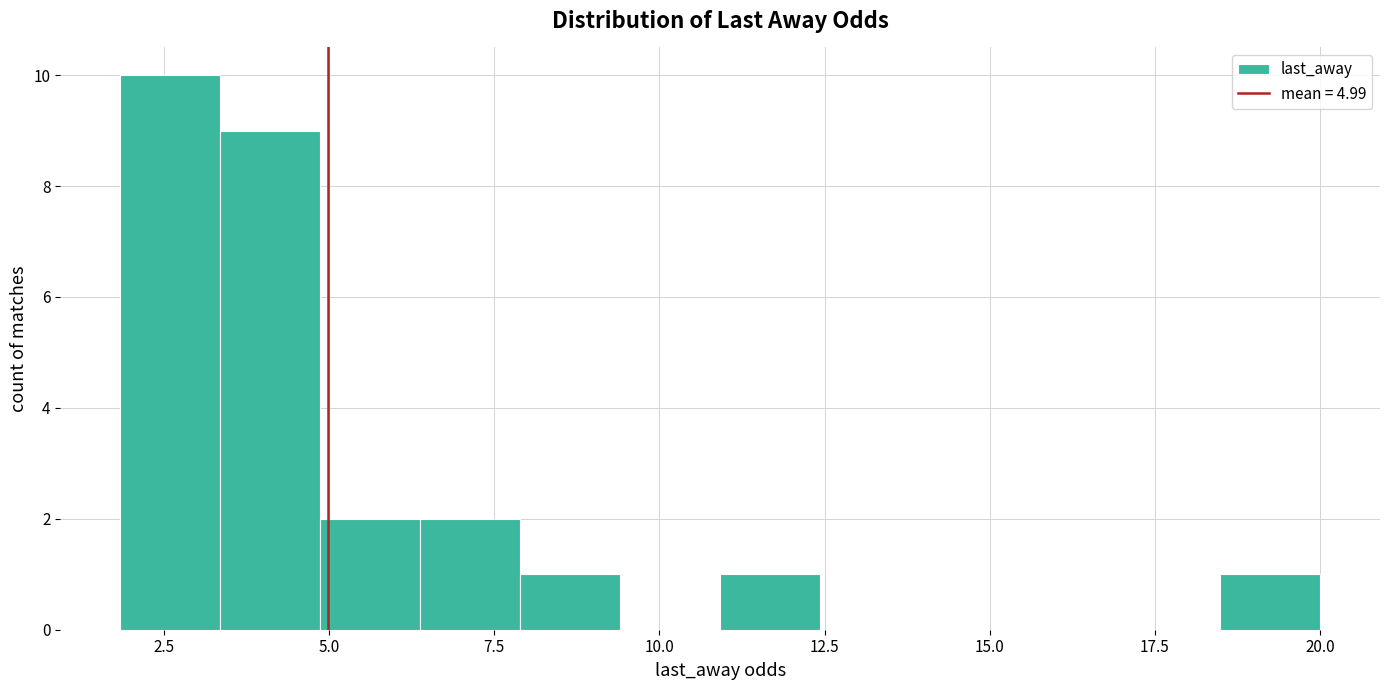

Around what value on the x-axis is the tallest bar? Give the approximate position of its centre, as read against the axis.

2.5